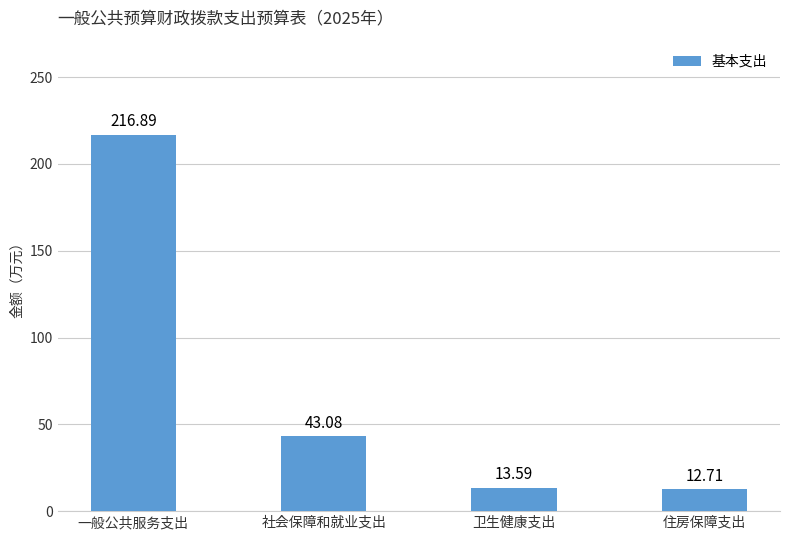

Is it true that the value at 卫生健康支出 is 13.6?

True